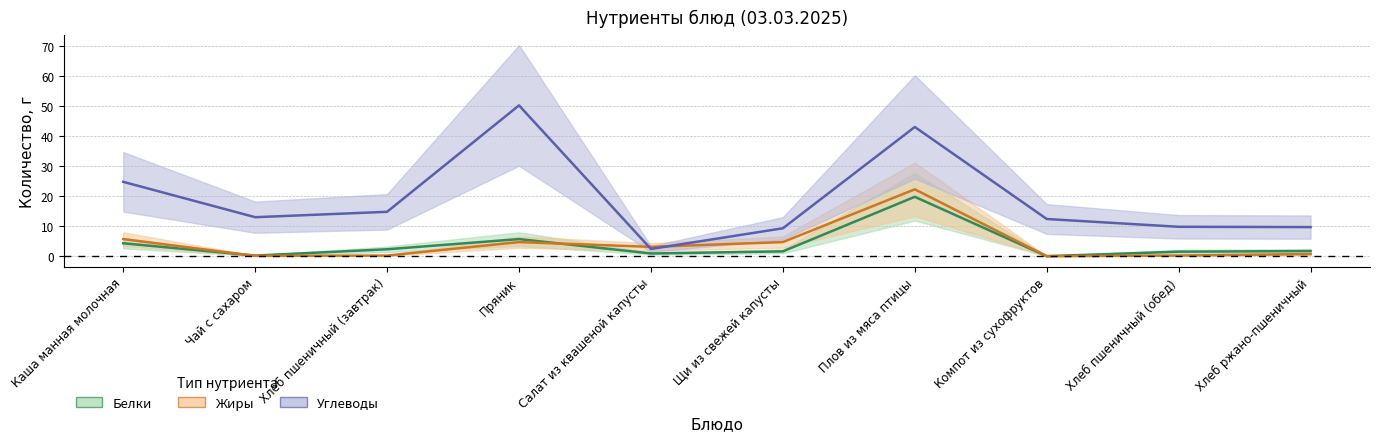

Between Хлеб пшеничный (завтрак) and Салат из квашеной капусты, which series saw the biggest shift?

Углеводы